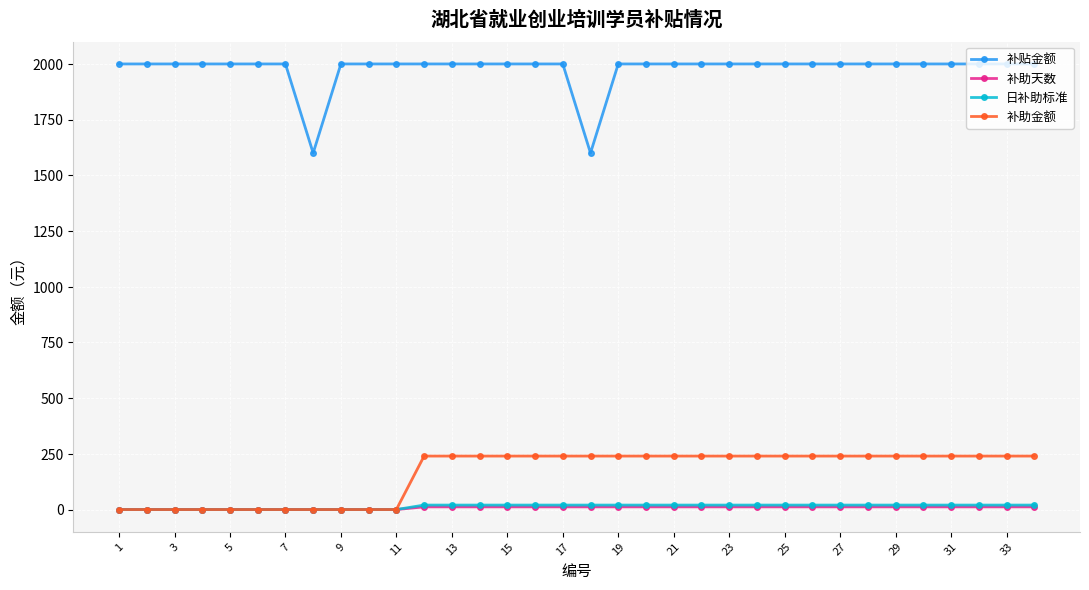

Which series has the largest range (max minus min)?

补贴金额